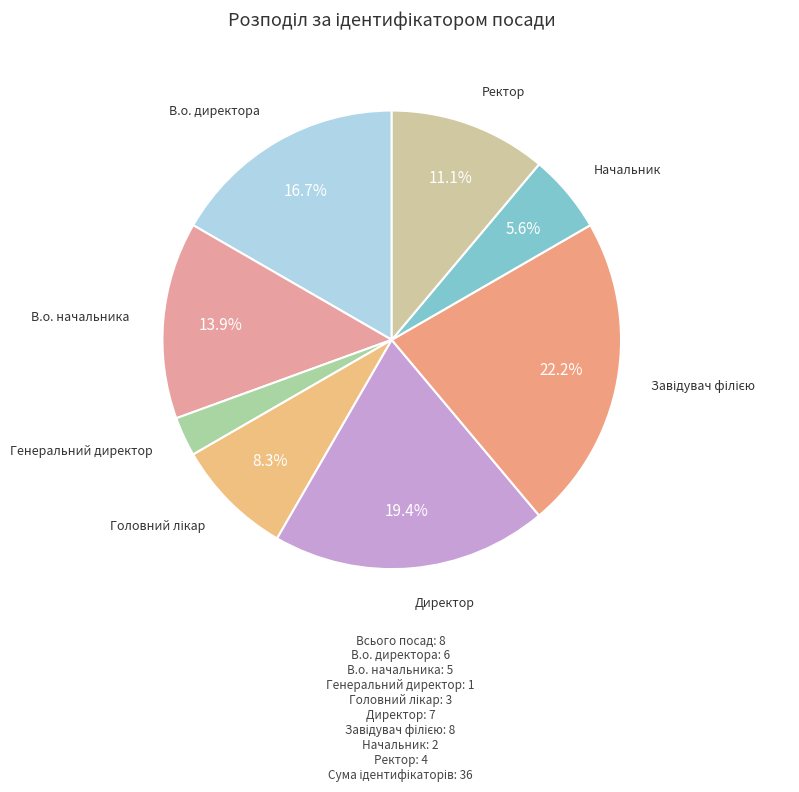

Does Директор account for over 50% of the chart?

No